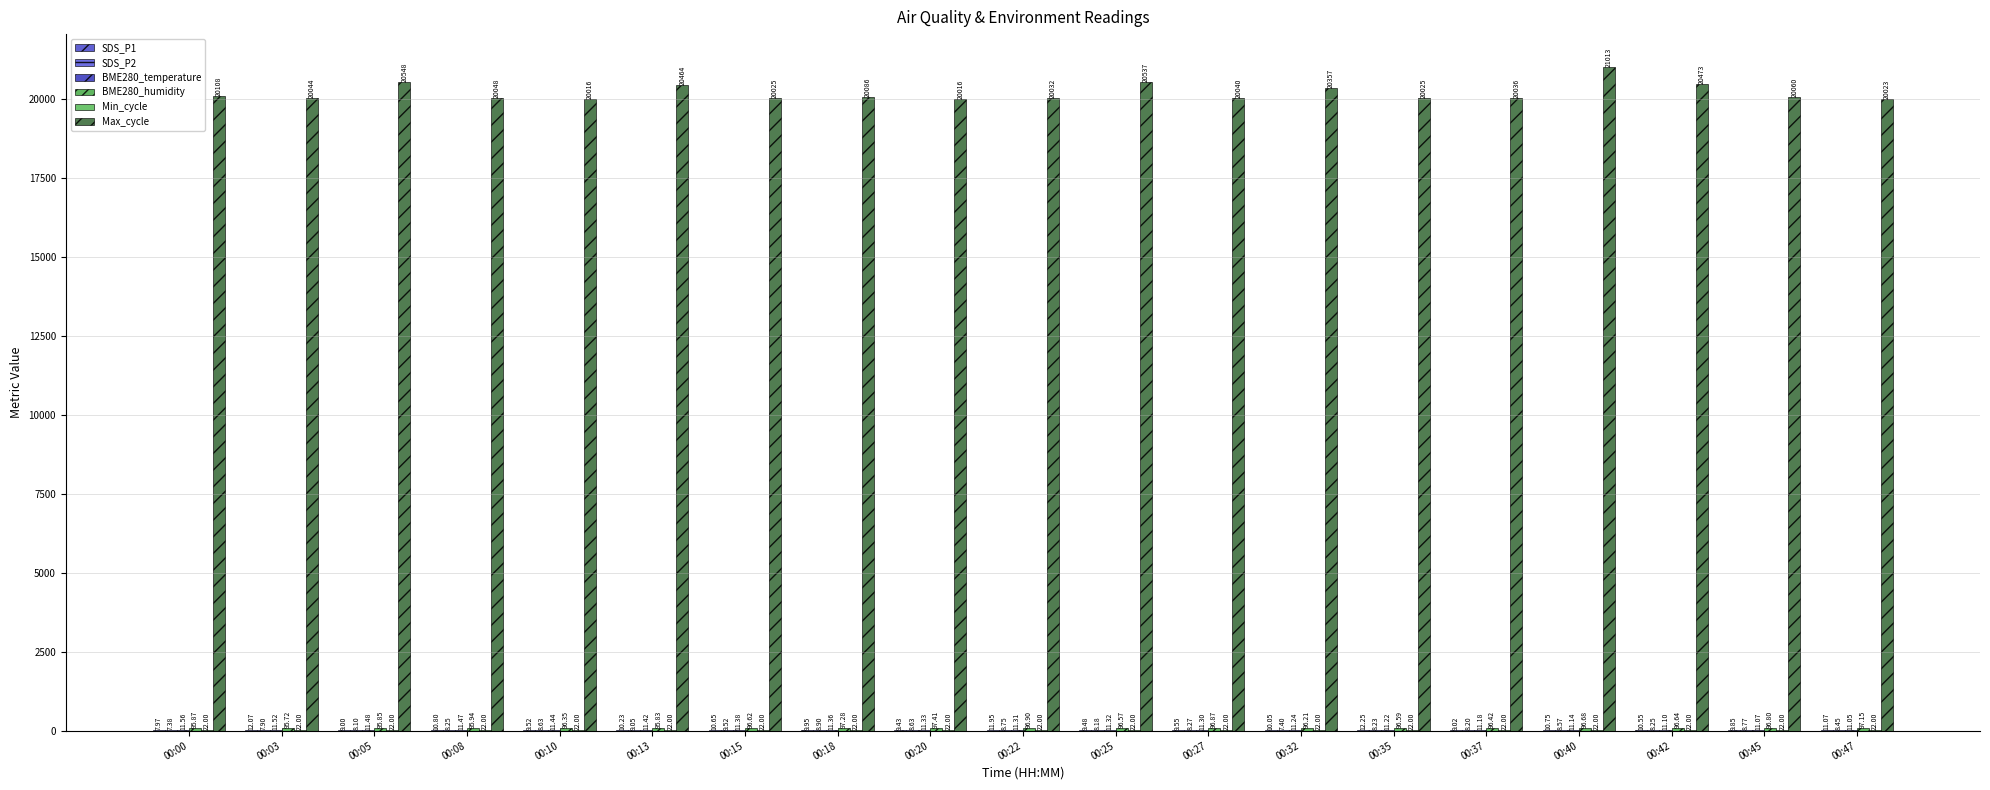

At which label is BME280_temperature closest to 11?

00:47